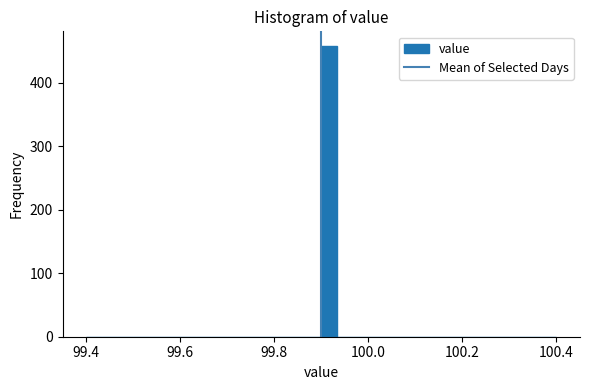

Read against the x-axis, roughly where is the centre of the tallest bar?

99.92